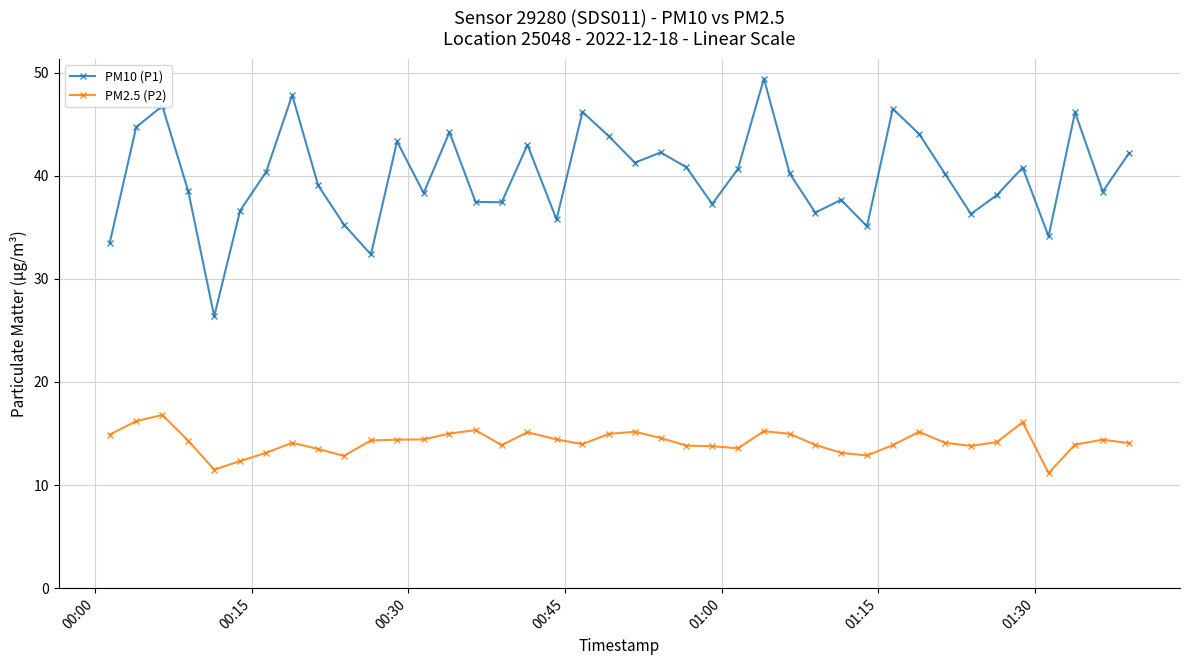

What is the greatest value displayed?

49.4